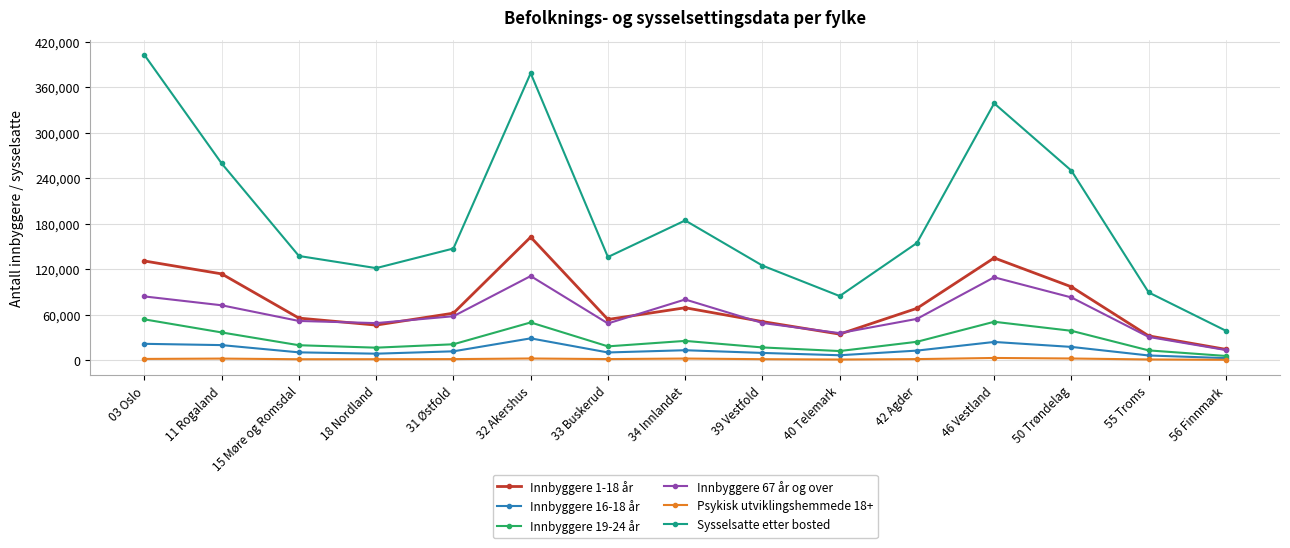

True or false: Innbyggere 16-18 år and Innbyggere 1-18 år intersect in this chart.

False